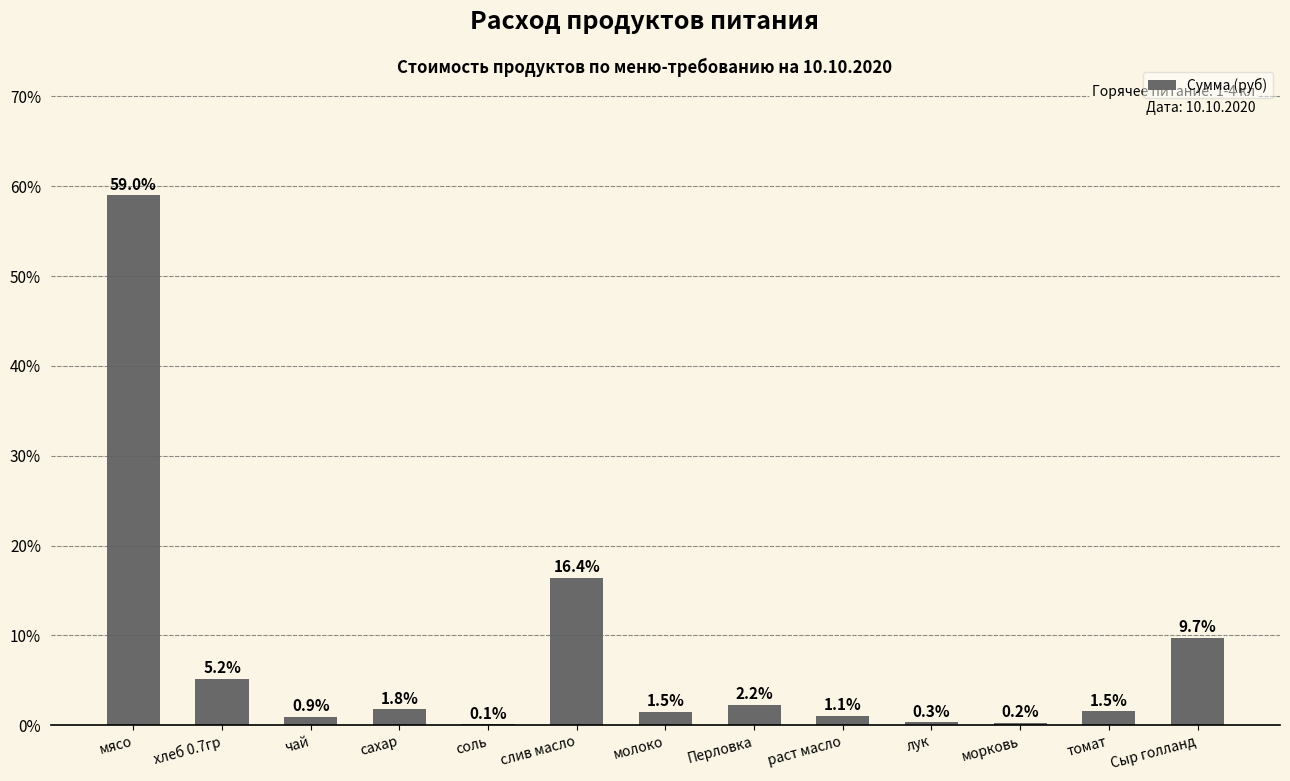

Is it true that the value at томат is 1.5?

True